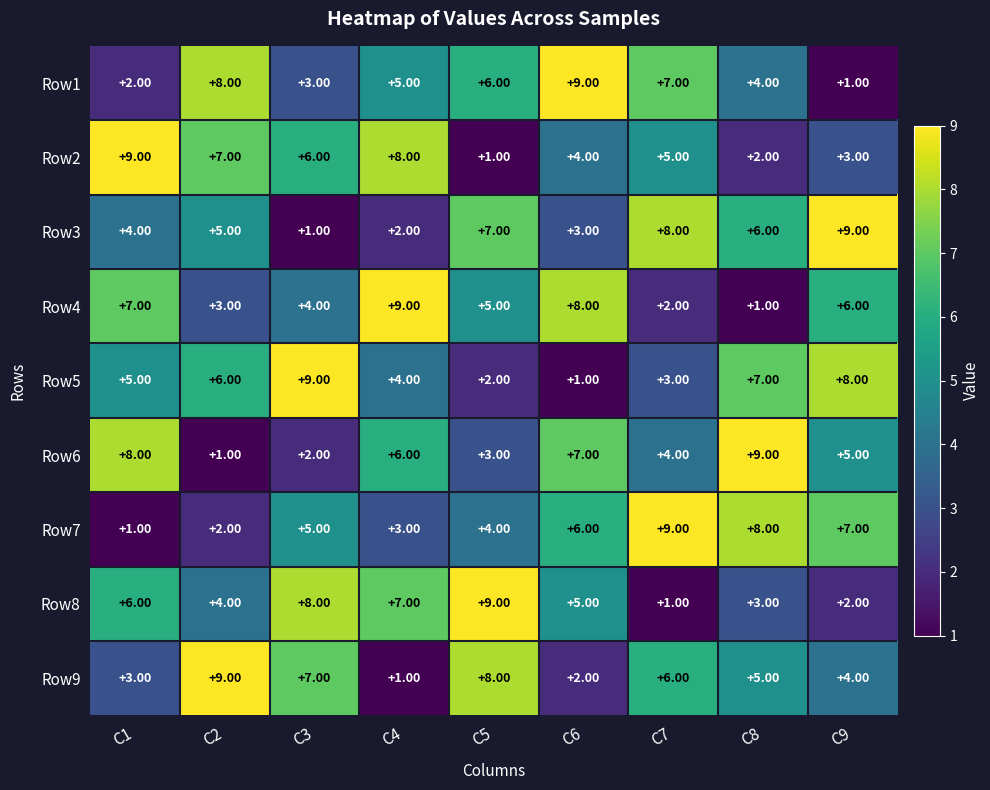

At how many categories does at least one series exceed 7?

9